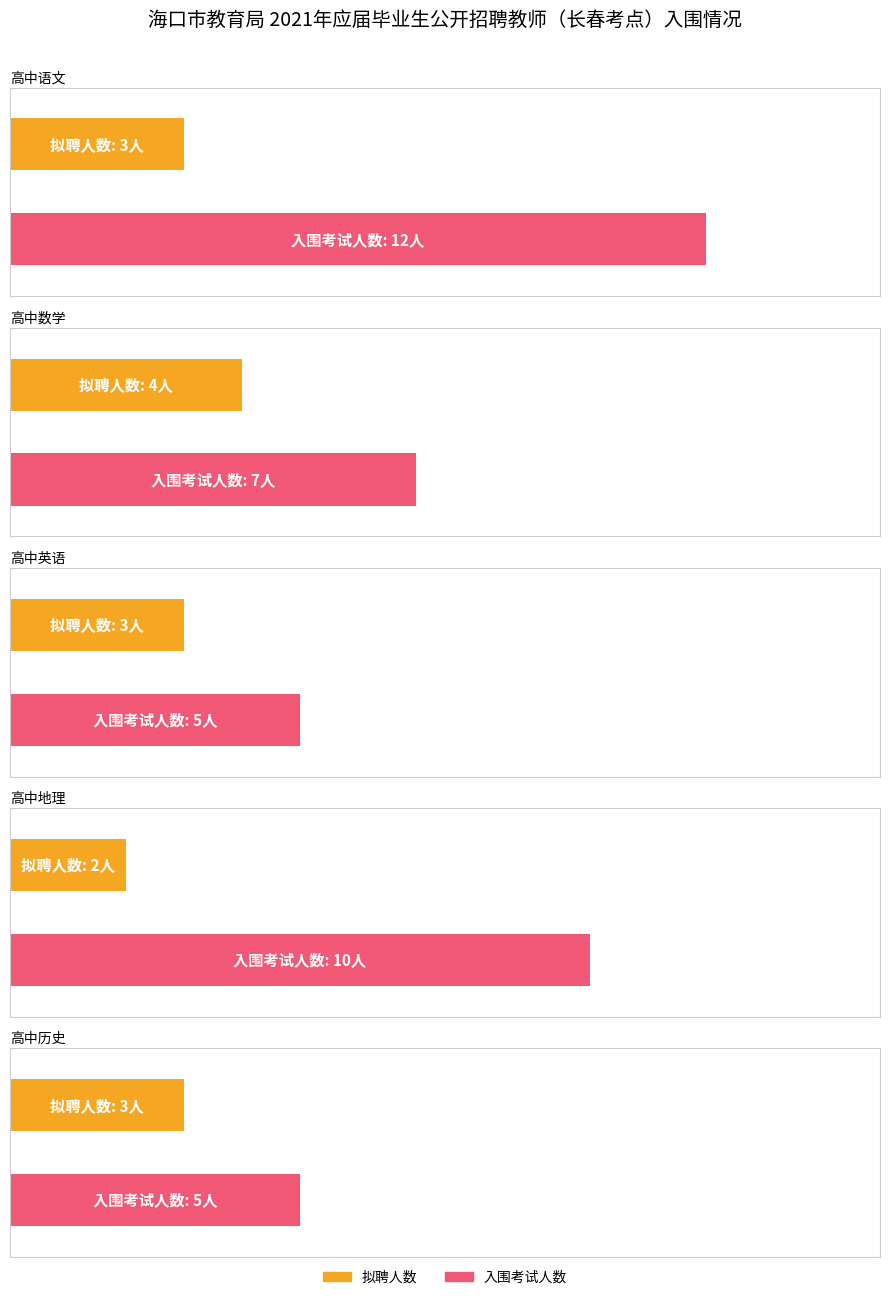

What is the spread (max minus min) of values at 高中数学?

3